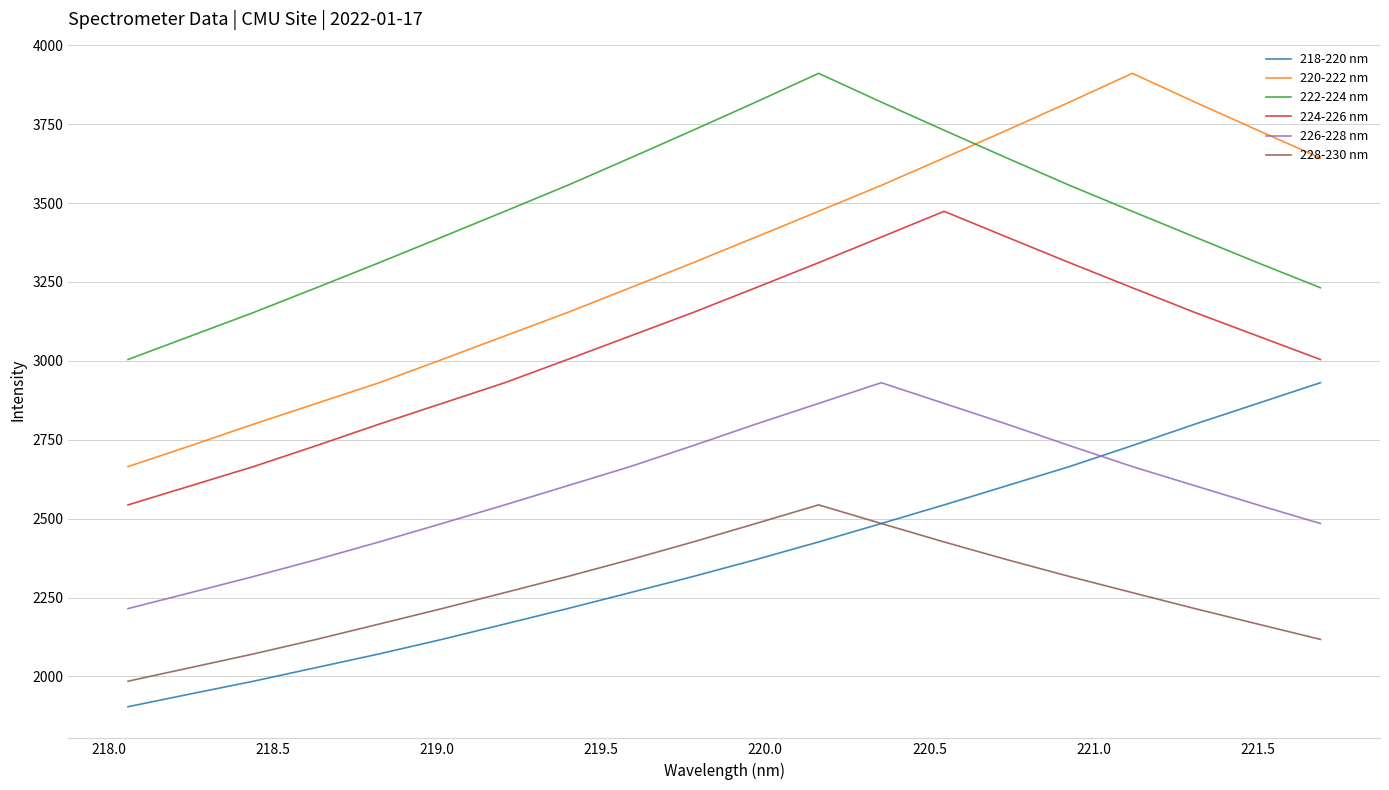

Which series has the widest spread of values?

220-222 nm